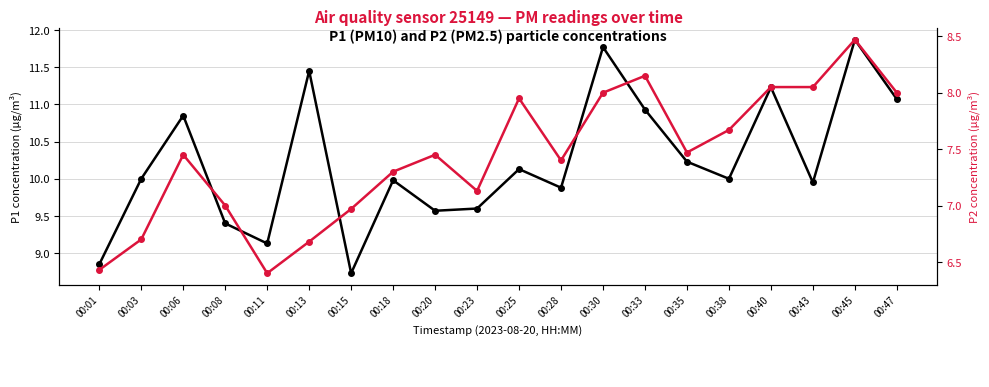

True or false: P1 (PM10) and P2 (PM2.5) cross at least once.

False